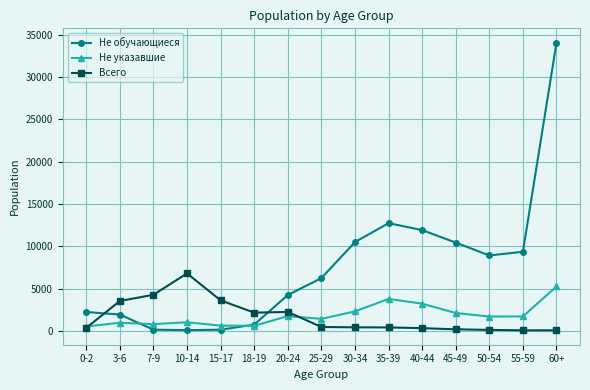

What position from the right is 50-54?

3